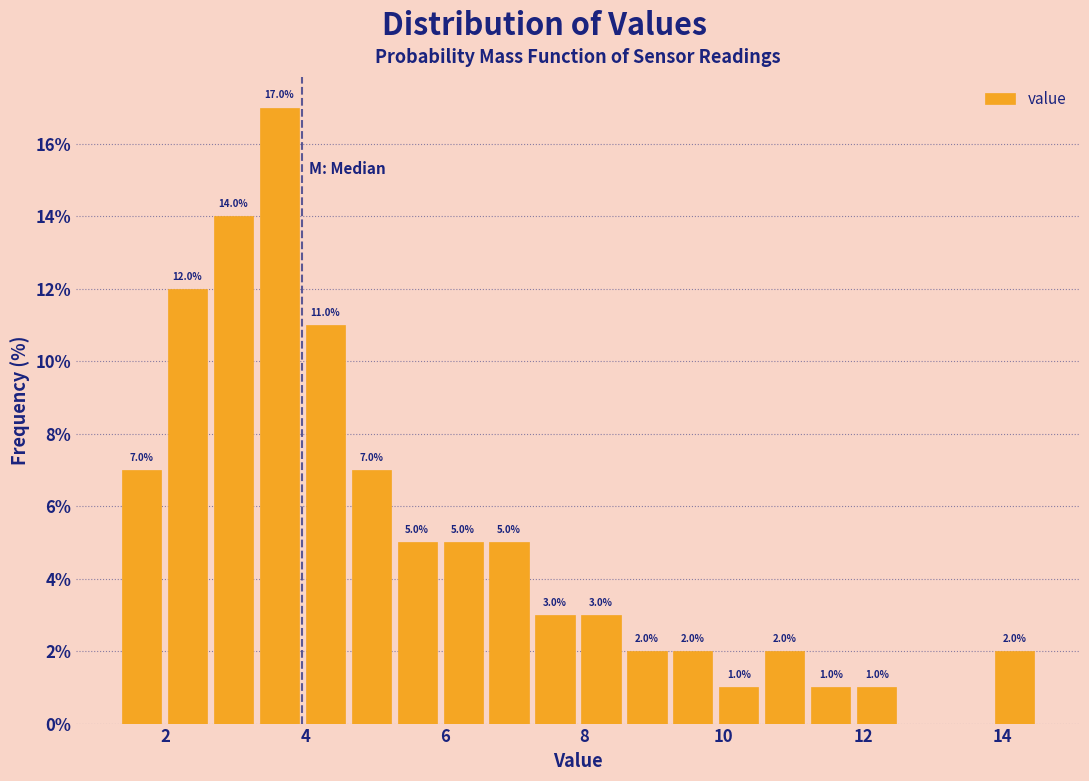

Read against the x-axis, roughly where is the centre of the tallest bar?

3.6